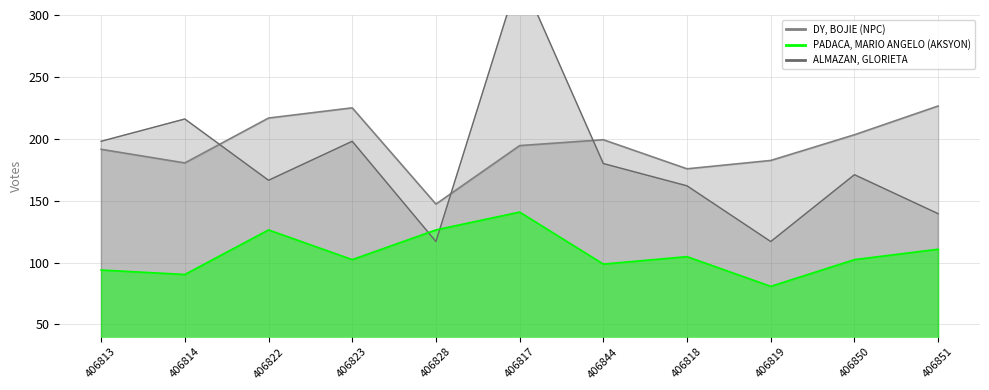

Which series has the largest range (max minus min)?

ALMAZAN, GLORIETA